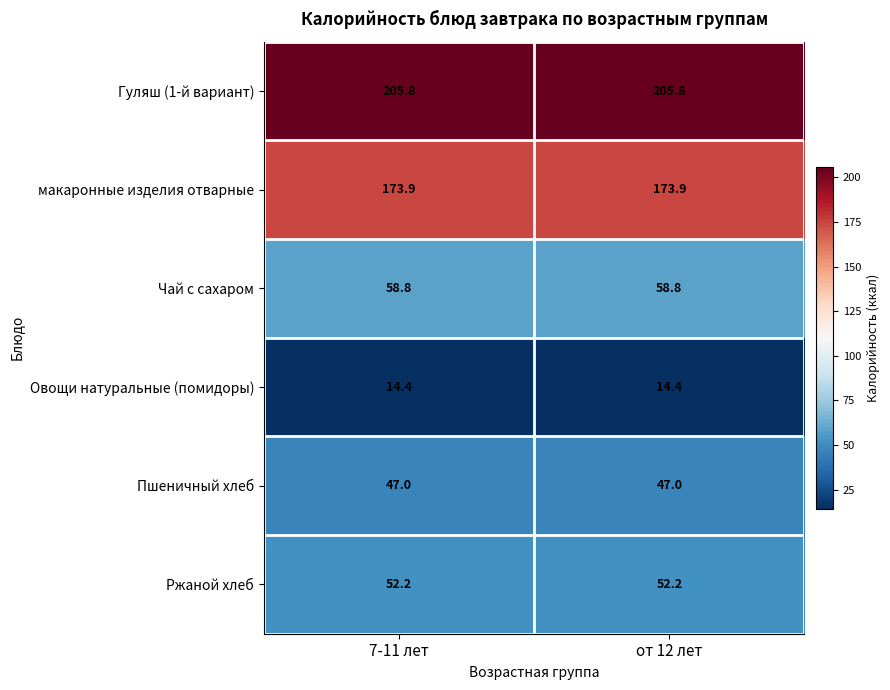

What is the total value across all series at 7-11 лет?

552.1